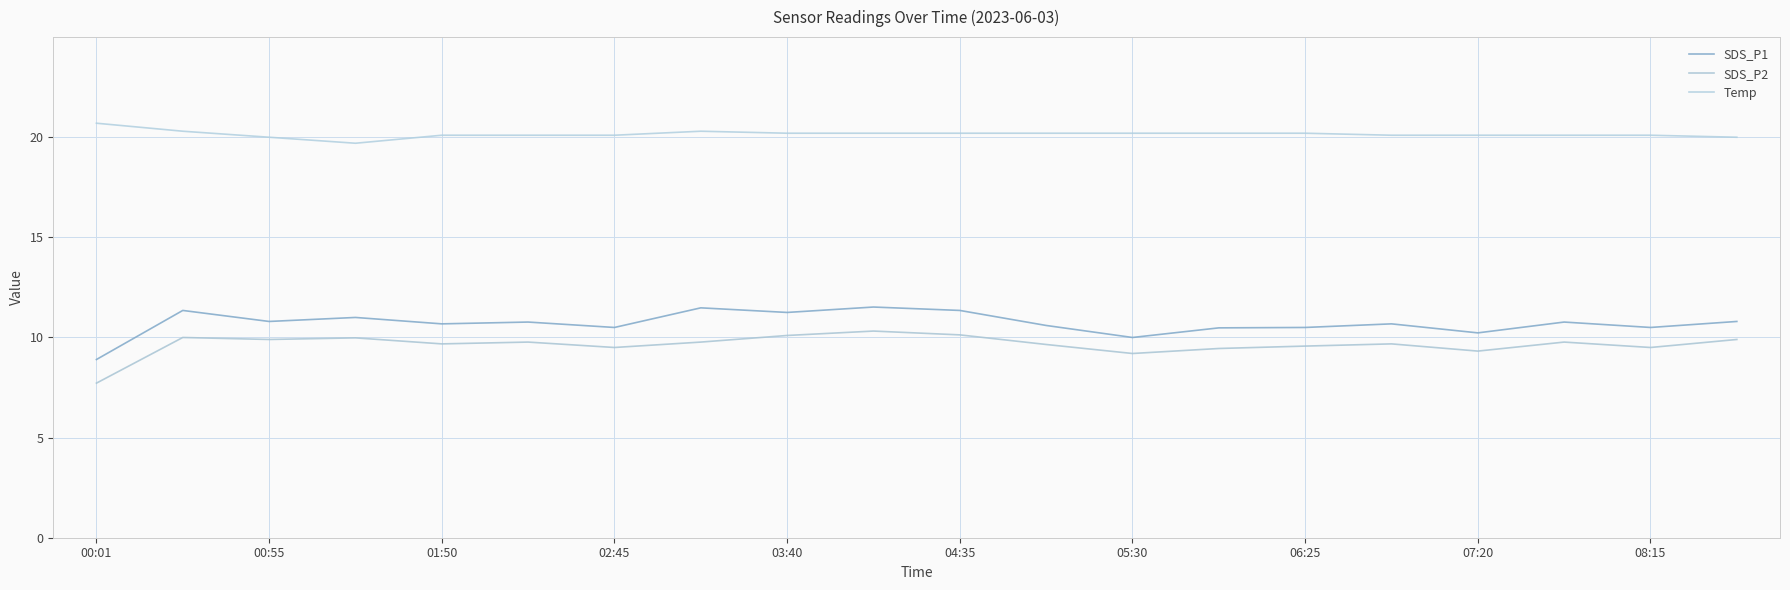

Which series has the largest total across all categories?

Temp